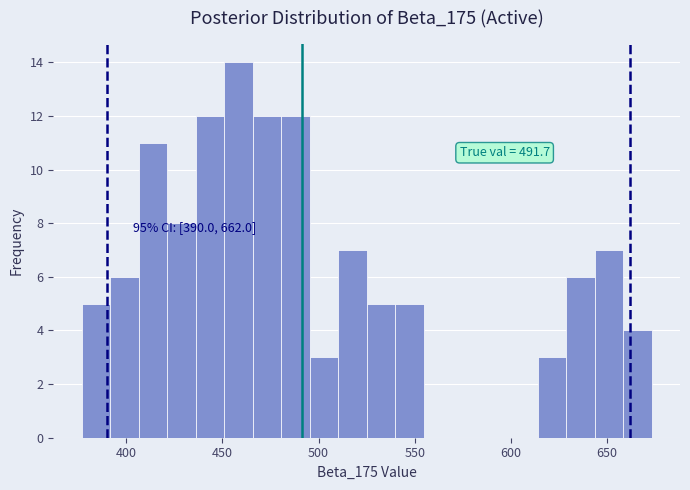

Read against the x-axis, roughly where is the centre of the tallest bar?

460